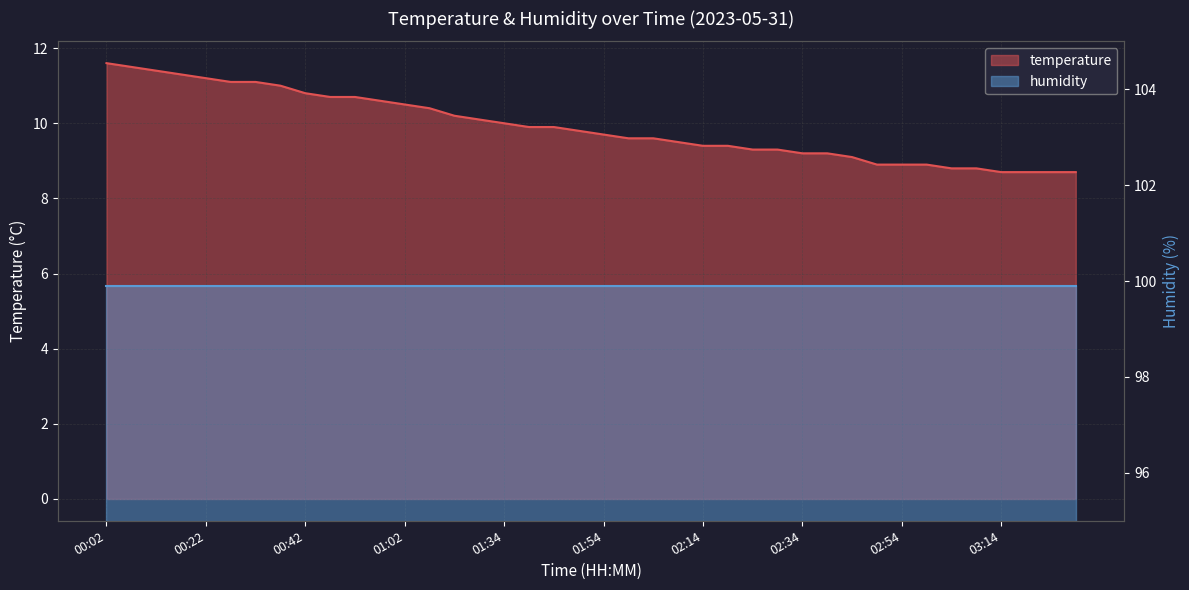

What is the label of the 26th point from the right?

01:18